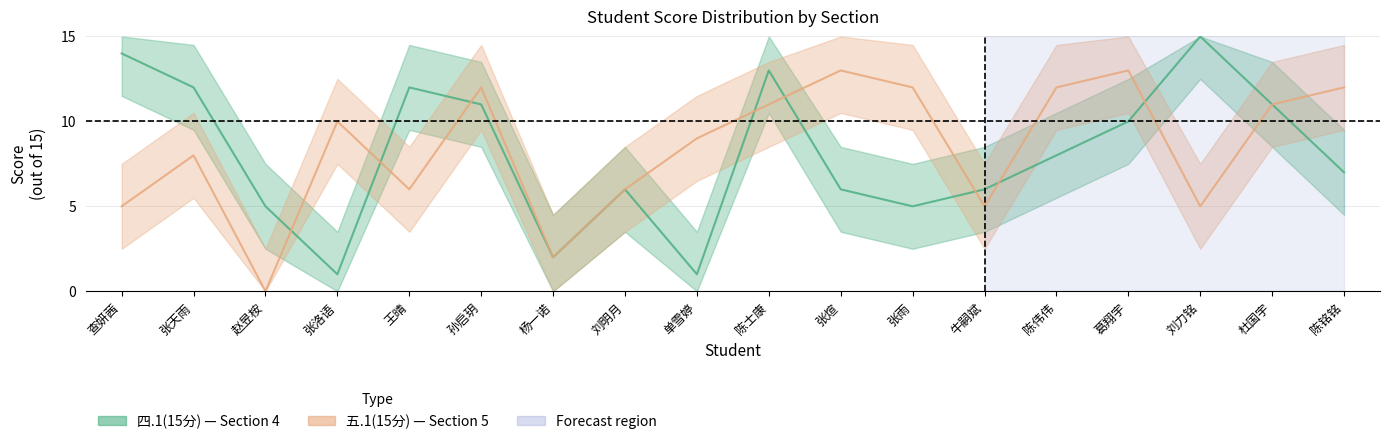

How many values in the 五.1(15分) series exceed 10?

8